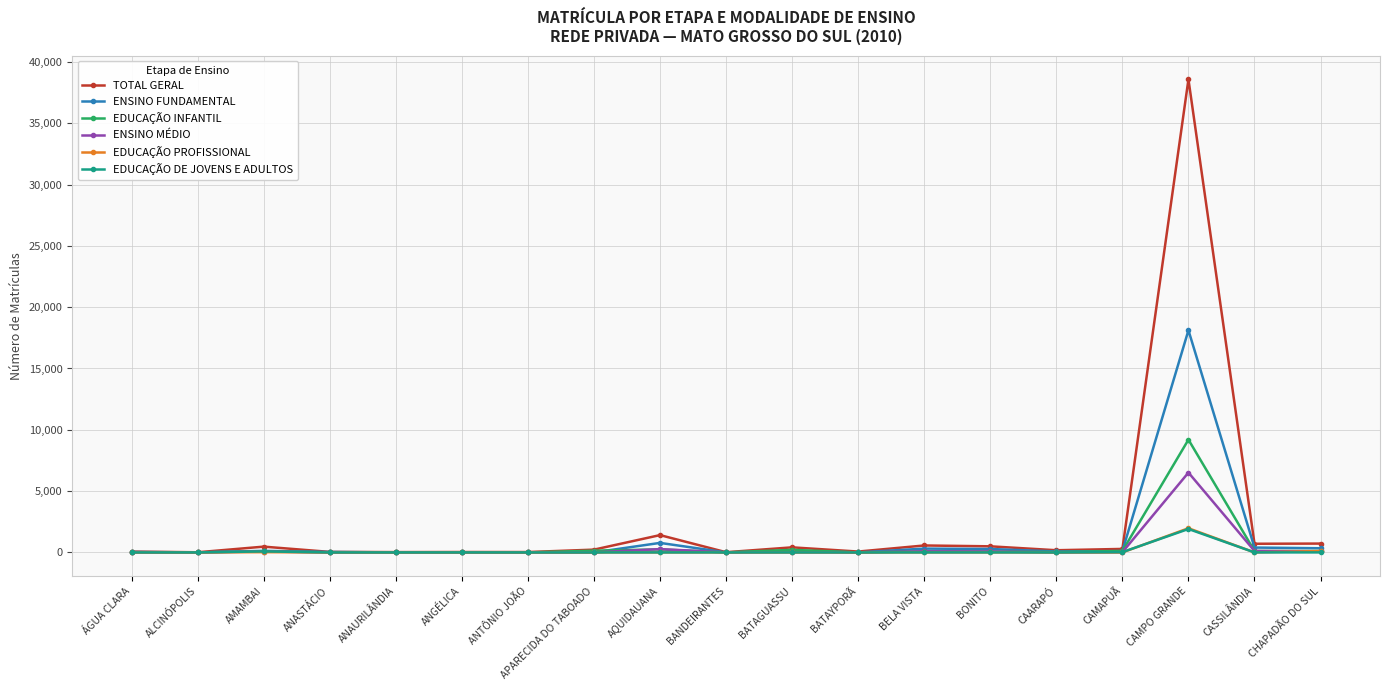

What are all the series names shown in the legend?

TOTAL GERAL, ENSINO FUNDAMENTAL, EDUCAÇÃO INFANTIL, ENSINO MÉDIO, EDUCAÇÃO PROFISSIONAL, EDUCAÇÃO DE JOVENS E ADULTOS